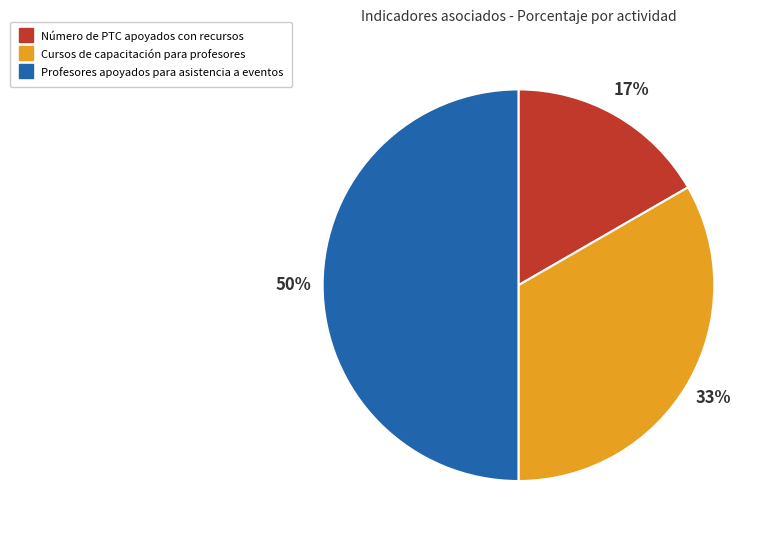

To the nearest percent, what is the difference between the largest and smallest slice percentages?

33%